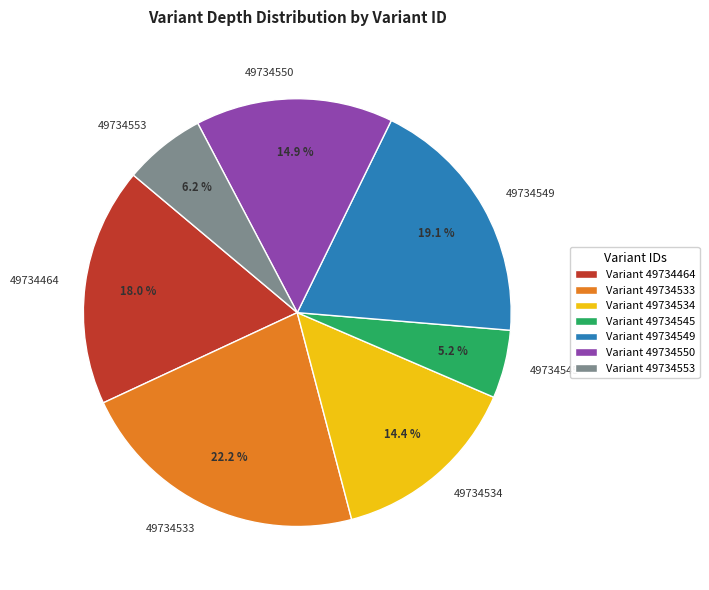

Which slice is the largest?

49734533